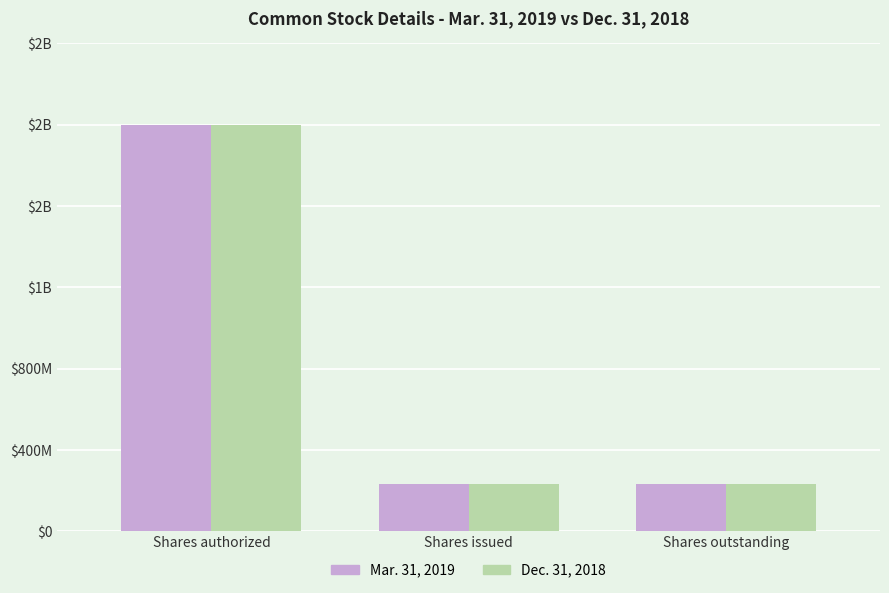

What are all the series names shown in the legend?

Mar. 31, 2019, Dec. 31, 2018